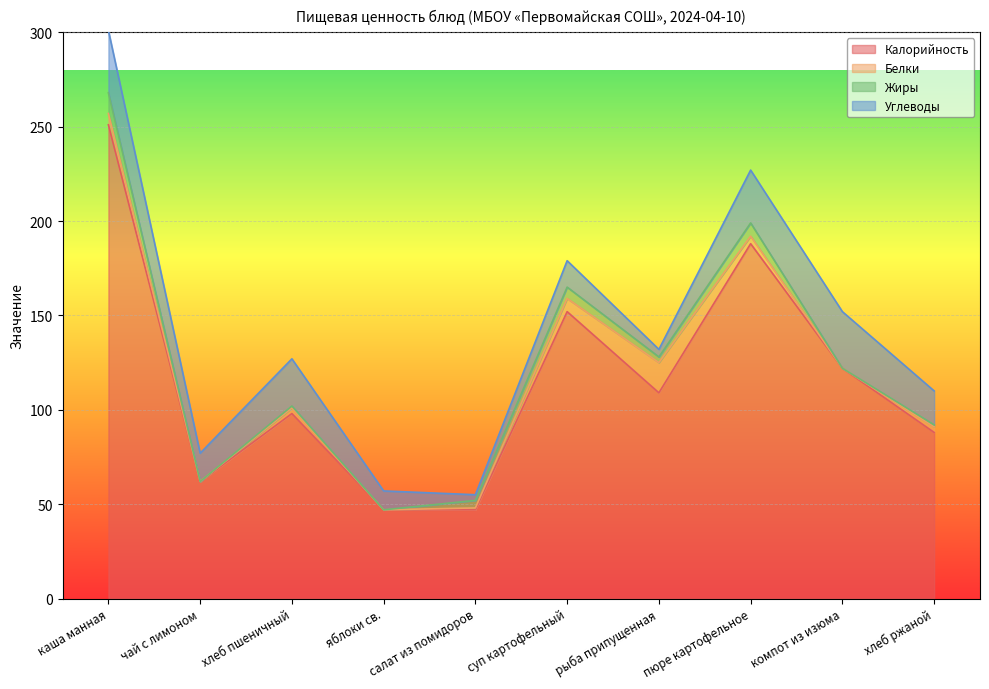

Which series has the widest spread of values?

Калорийность